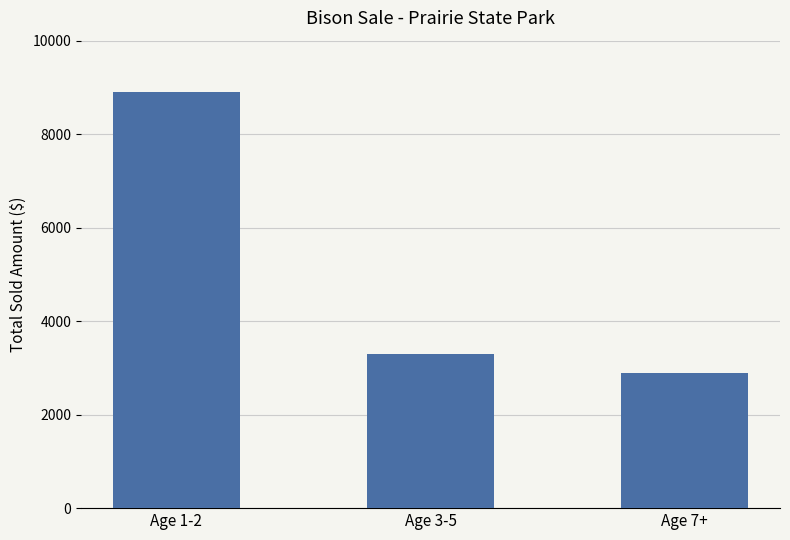

Reading left to right, transcribe all the data shown in this chart.

Age 1-2=8900	Age 3-5=3300	Age 7+=2900